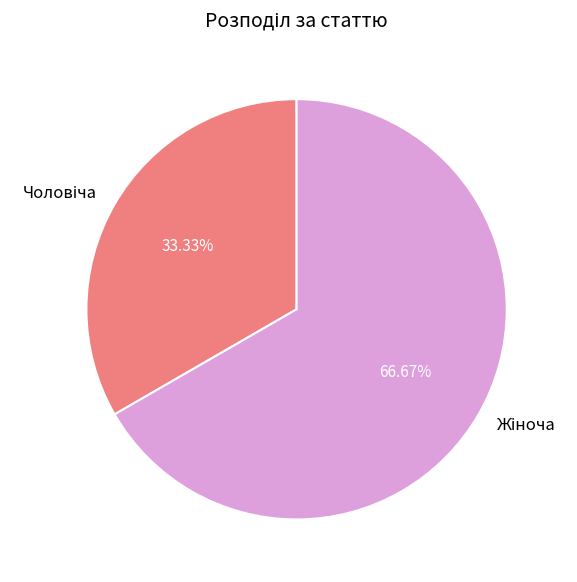

To the nearest percent, what is the difference between the largest and smallest slice percentages?

33%